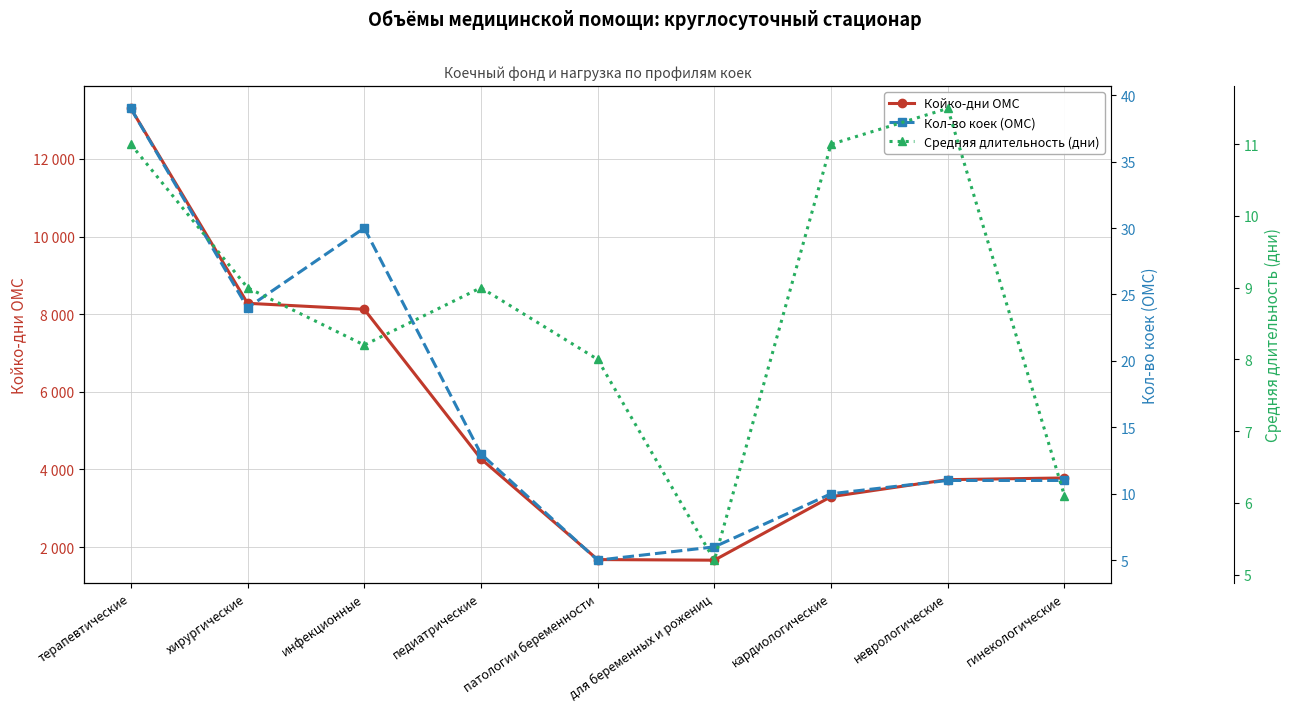

Which series changed the most between терапевтические and хирургические?

Койко-дни ОМС